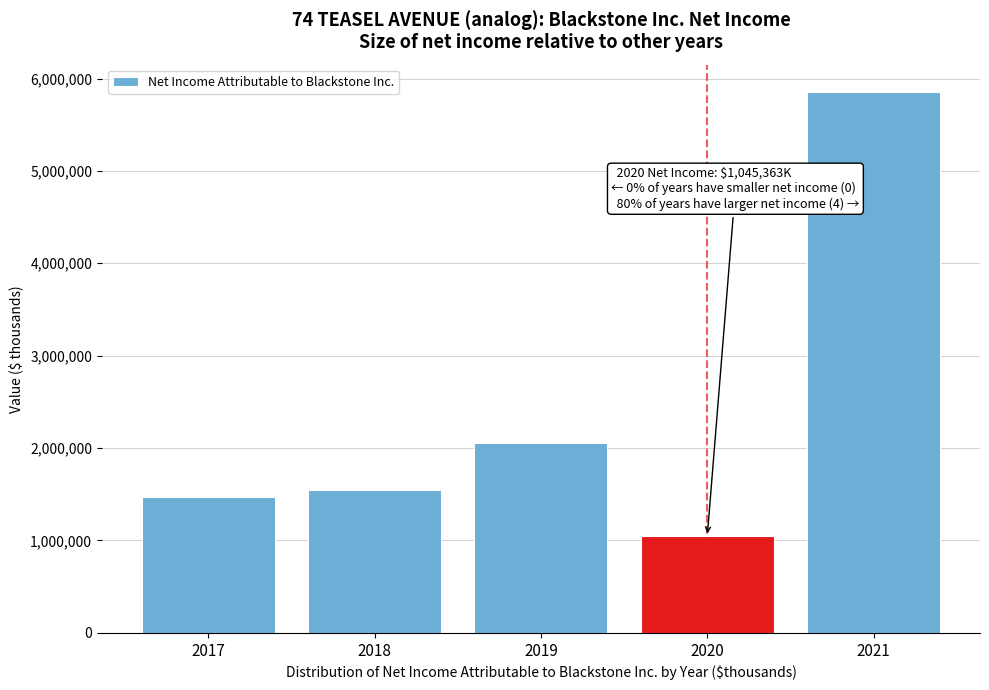

Reading right to left, extract all data points from this chart.

2021=5857397	2020=1045363	2019=2049682	2018=1541788	2017=1471374